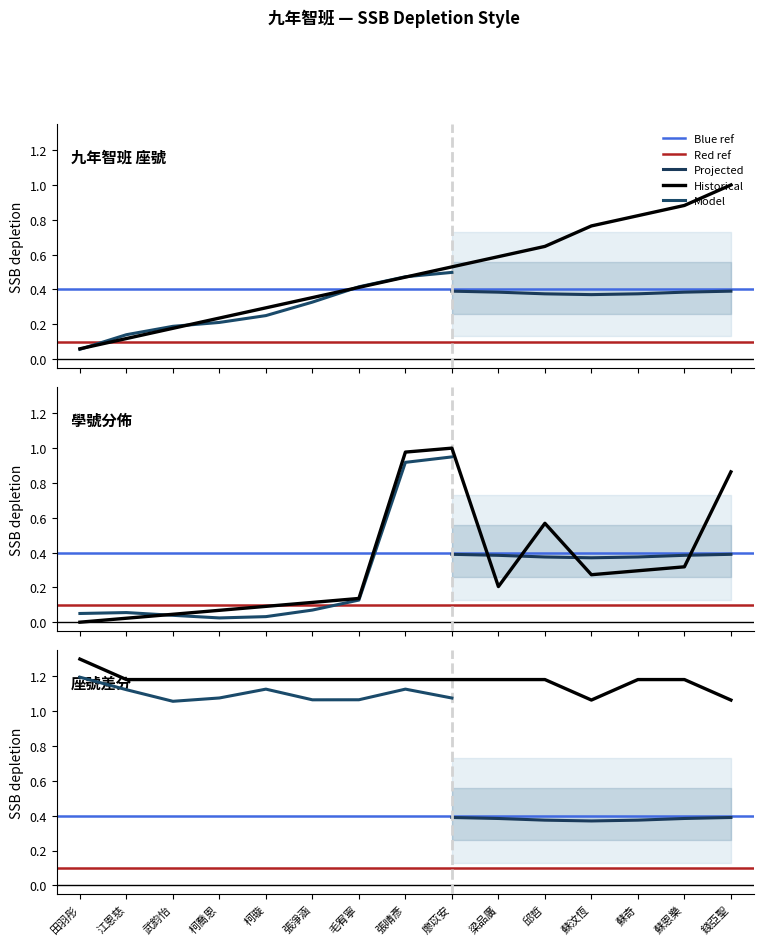

How many categories are shown in the chart?

15